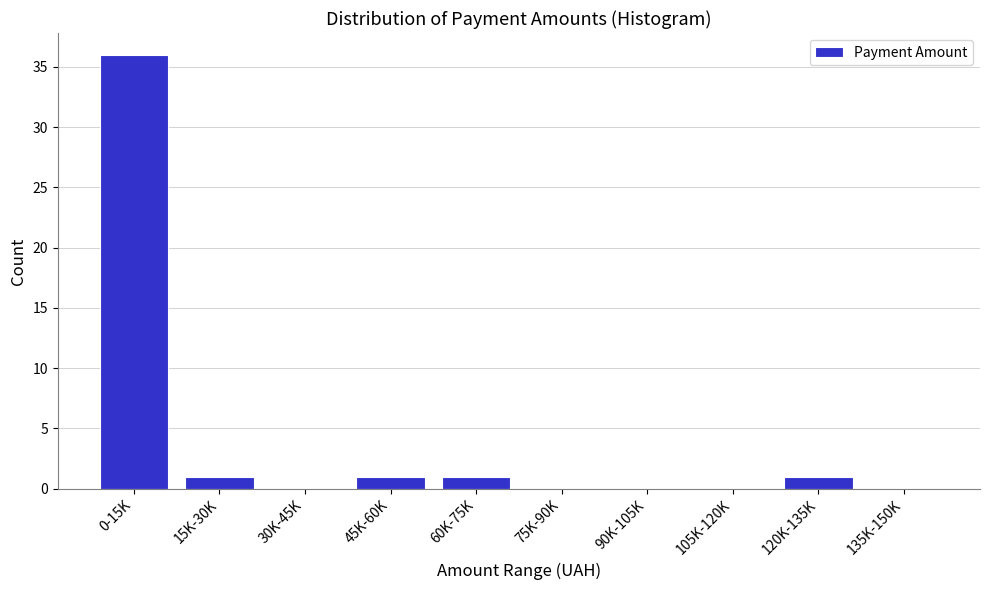

Reading left to right, extract all data points from this chart.

0-15K=36	15K-30K=1	30K-45K=0	45K-60K=1	60K-75K=1	75K-90K=0	90K-105K=0	105K-120K=0	120K-135K=1	135K-150K=0